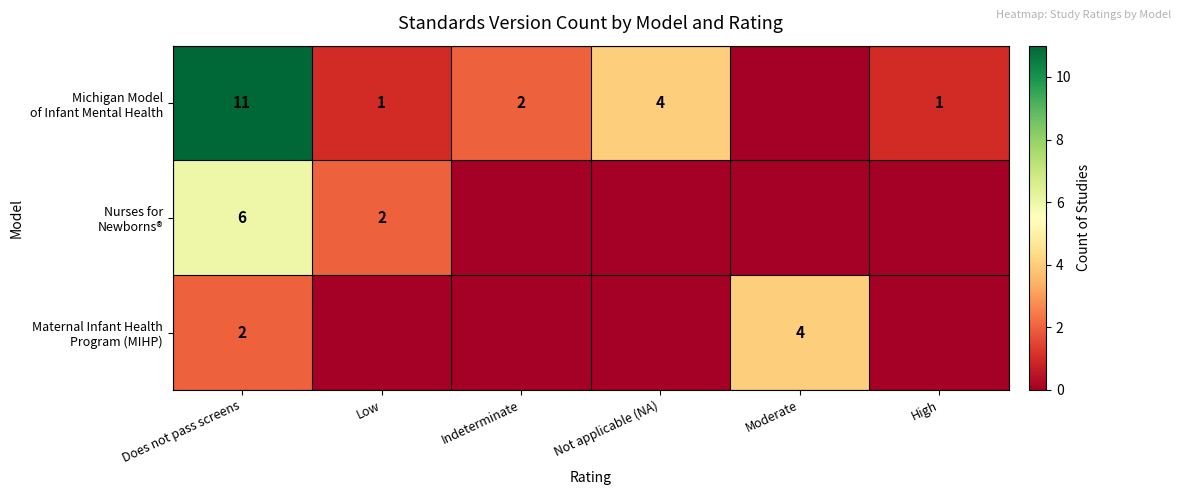

What is the total value across all series at Does not pass screens?

19